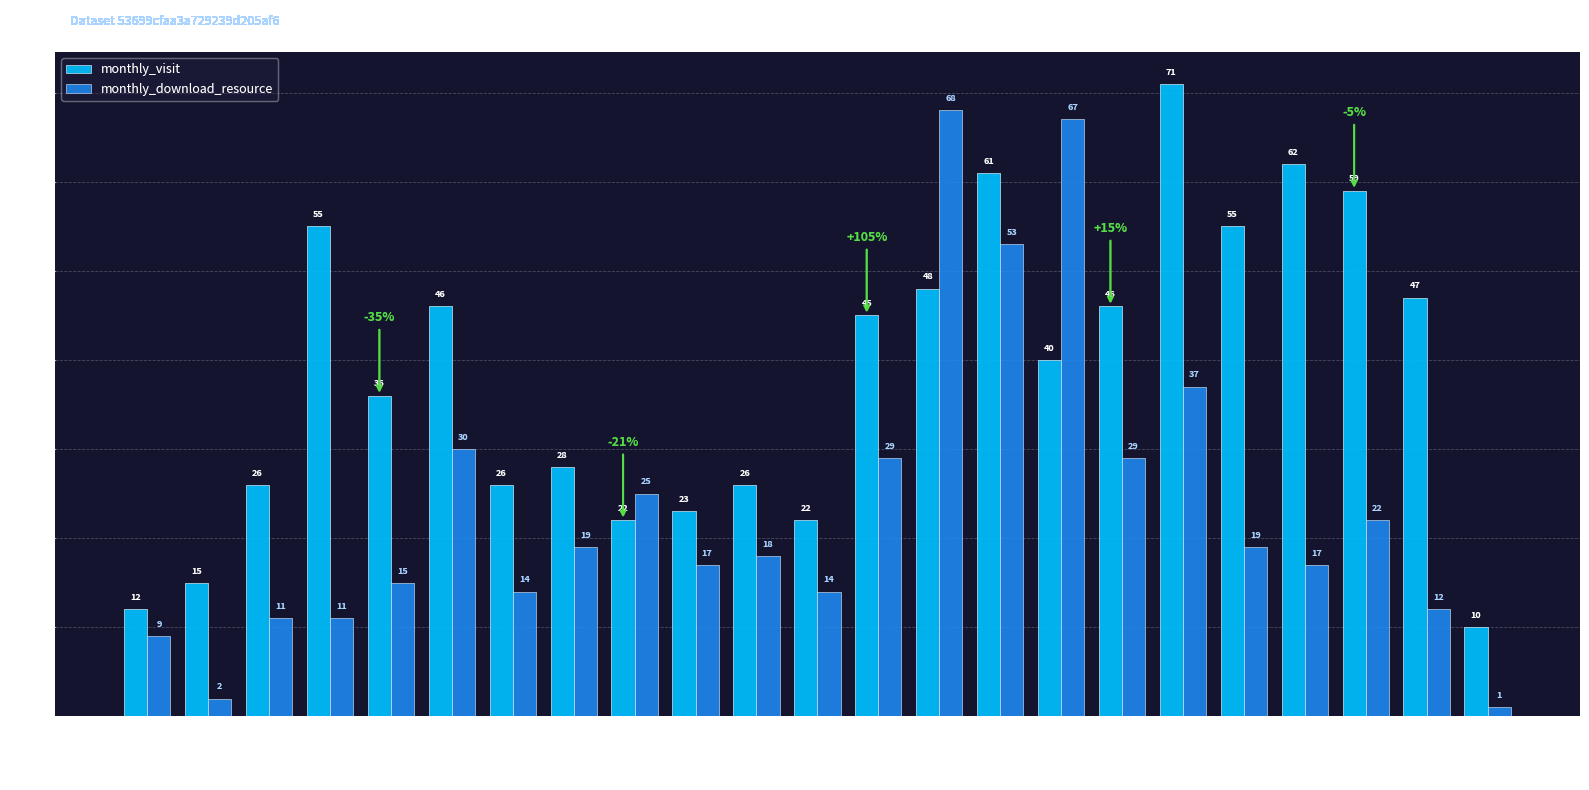

Are the bars horizontal?

No